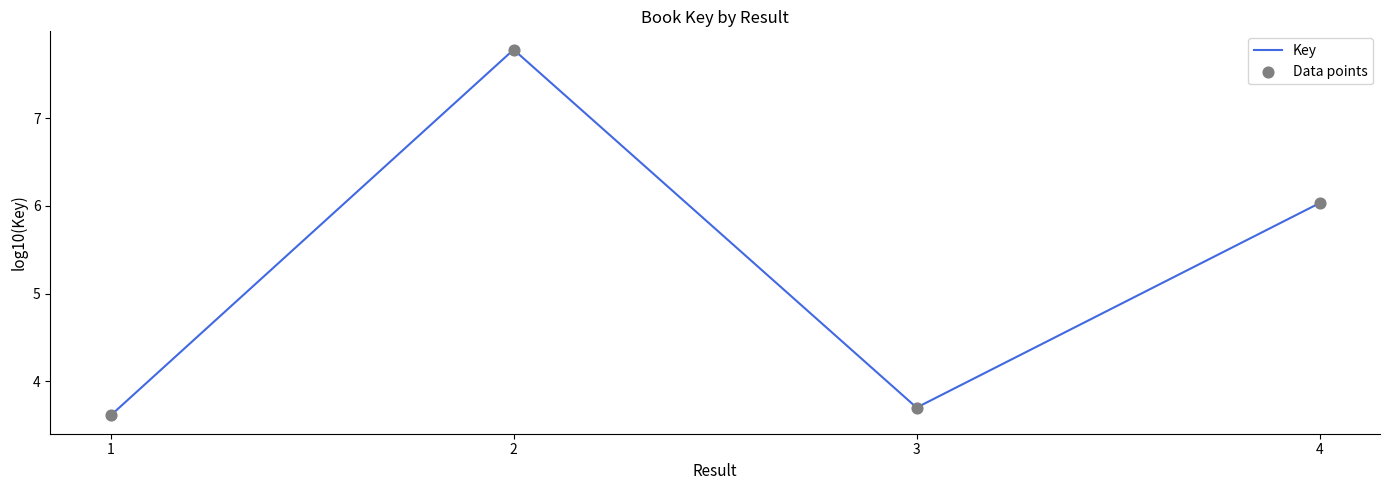

What is the ratio of the value at 1 to the value at 4?

0.6